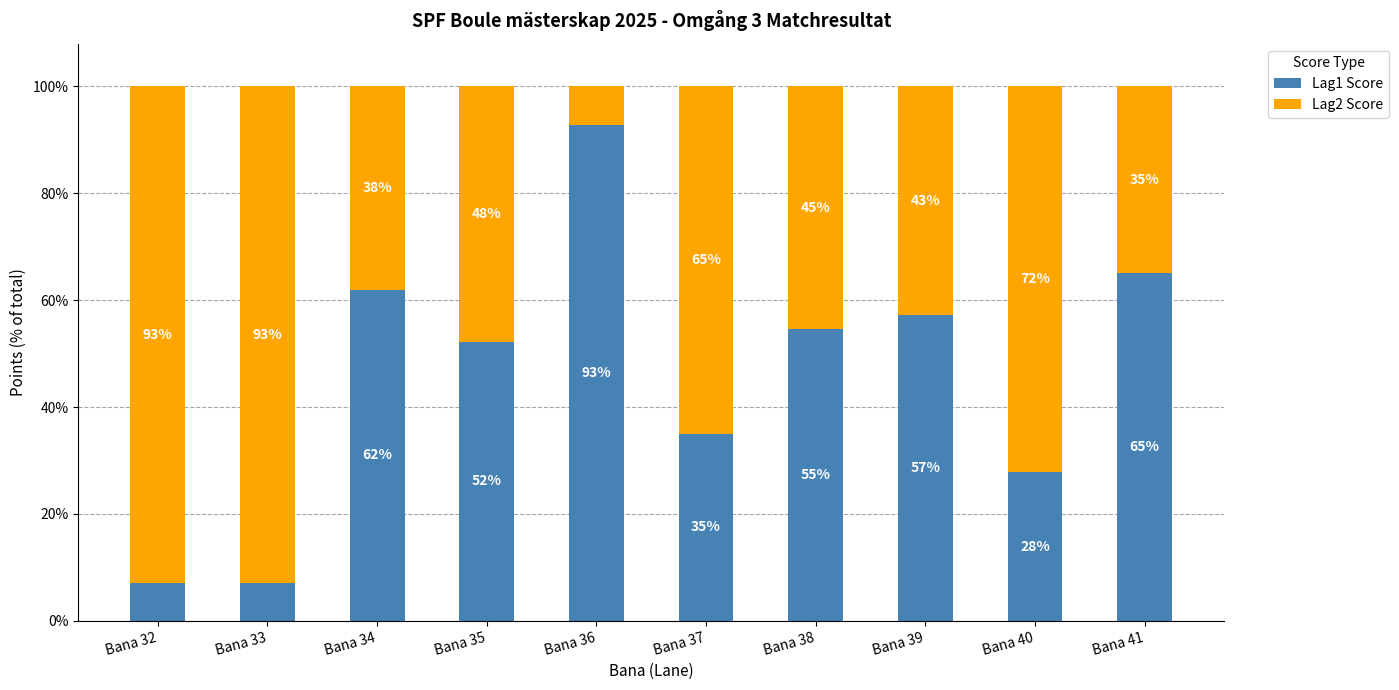

At which label does Lag1 Score reach its peak?

Bana 36